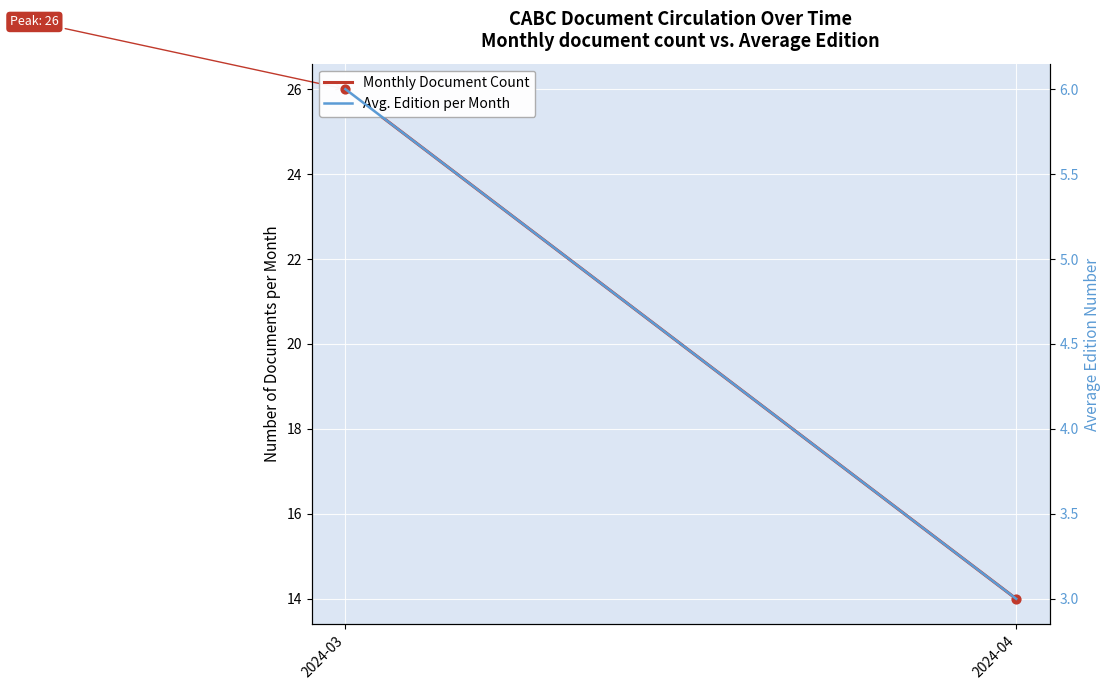

What is the total value across all series at 2024-04?

17